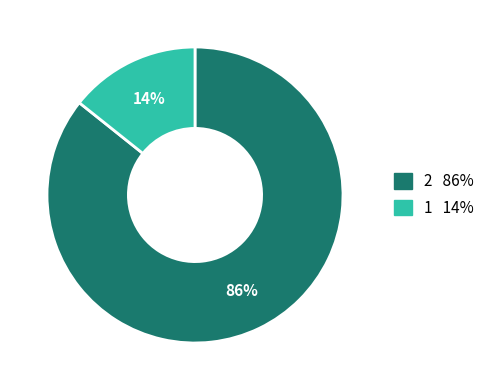

How many segments does this pie chart have?

2